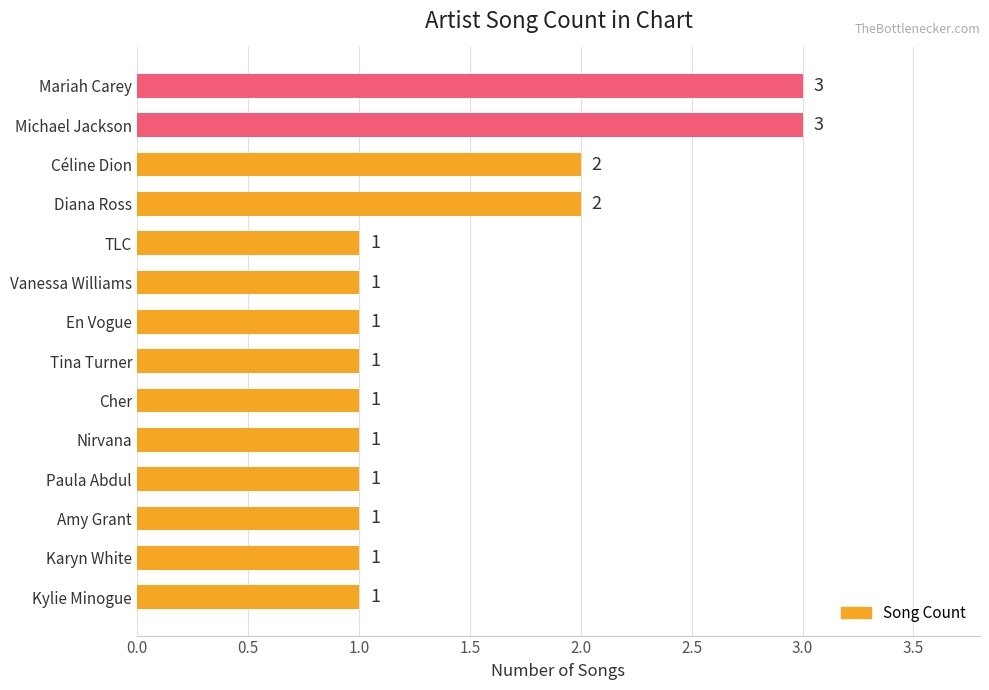

What is the change in value from Karyn White to Céline Dion?

+1